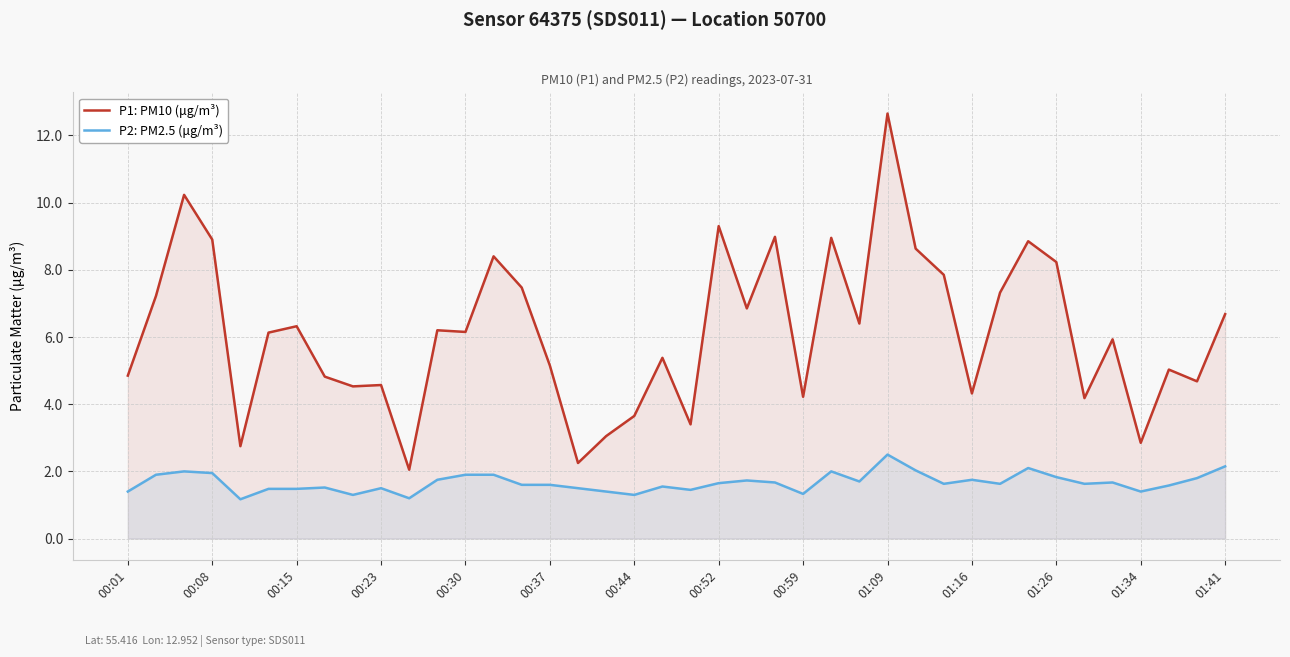

The P1: PM10 (μg/m³) series shows 10.0 at 35. True or false?

False